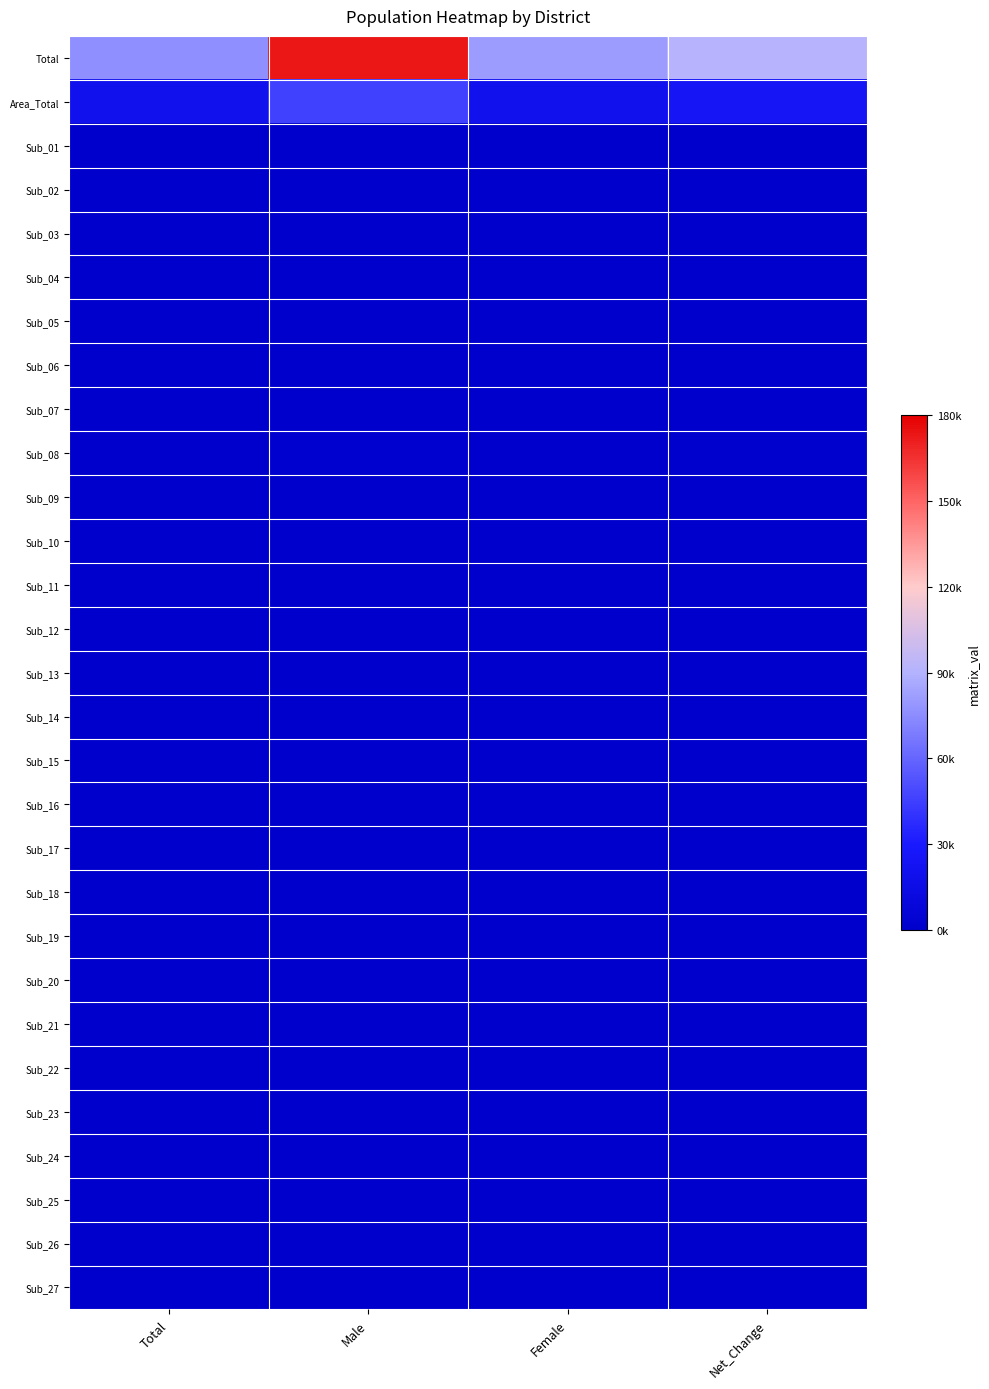

At which category does the chart reach its peak across all series?

Male